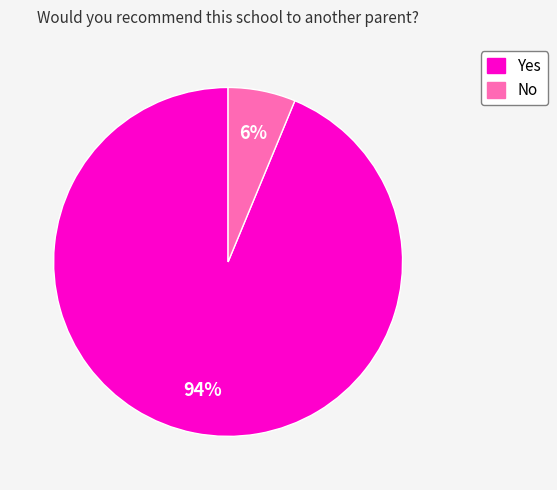

How many segments does this pie chart have?

2